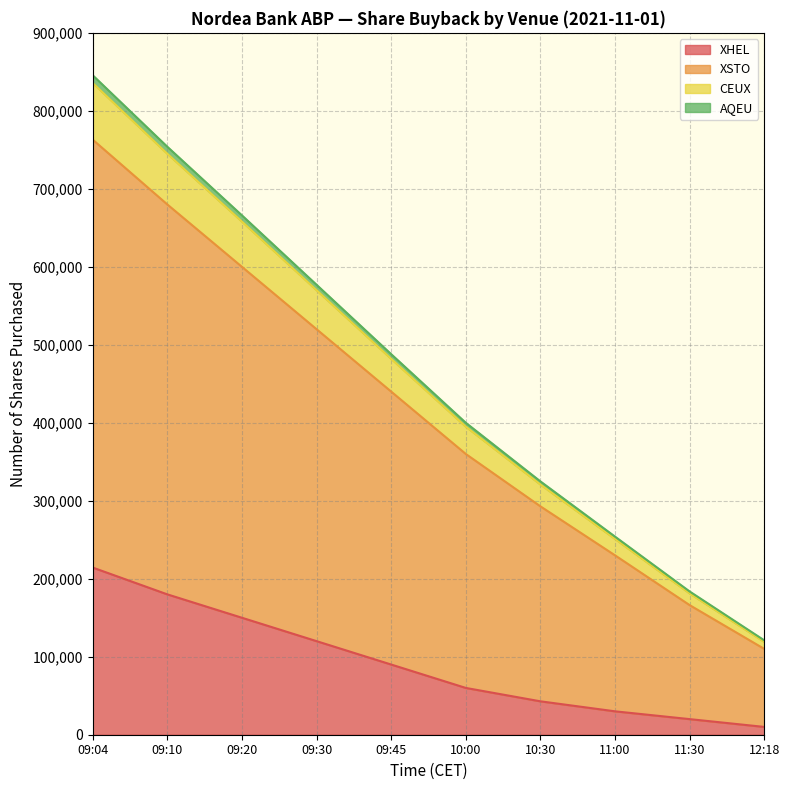

At which category is the sum across all series the highest?

09:04